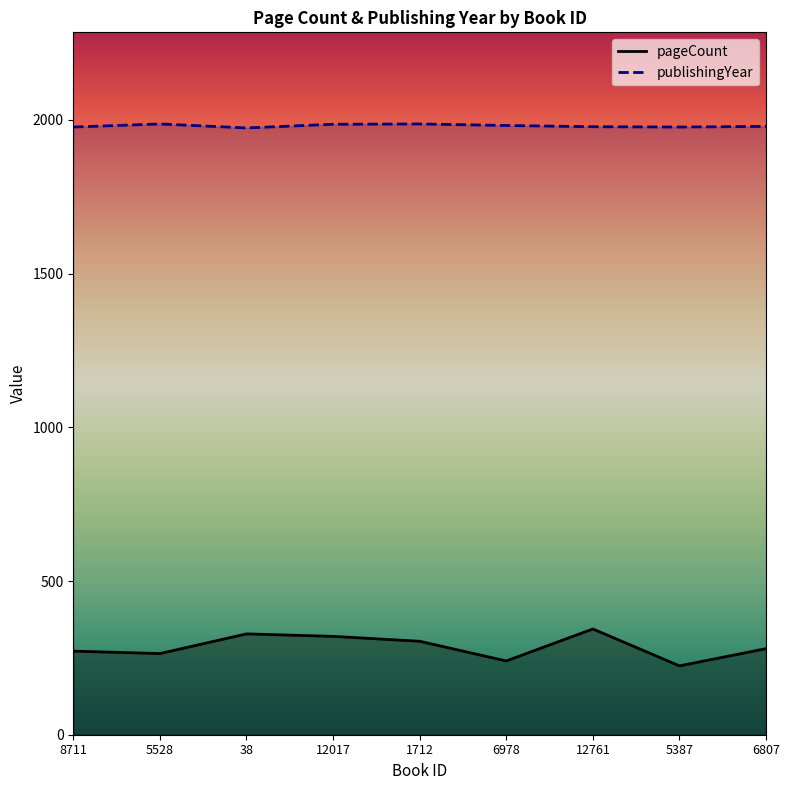

Reading right to left, extract all data points from this chart.

pageCount: 6807=280	5387=224	12761=344	6978=240	1712=304	12017=320	38=328	5528=264	8711=272
publishingYear: 6807=1979	5387=1977	12761=1978	6978=1982	1712=1987	12017=1986	38=1974	5528=1987	8711=1977